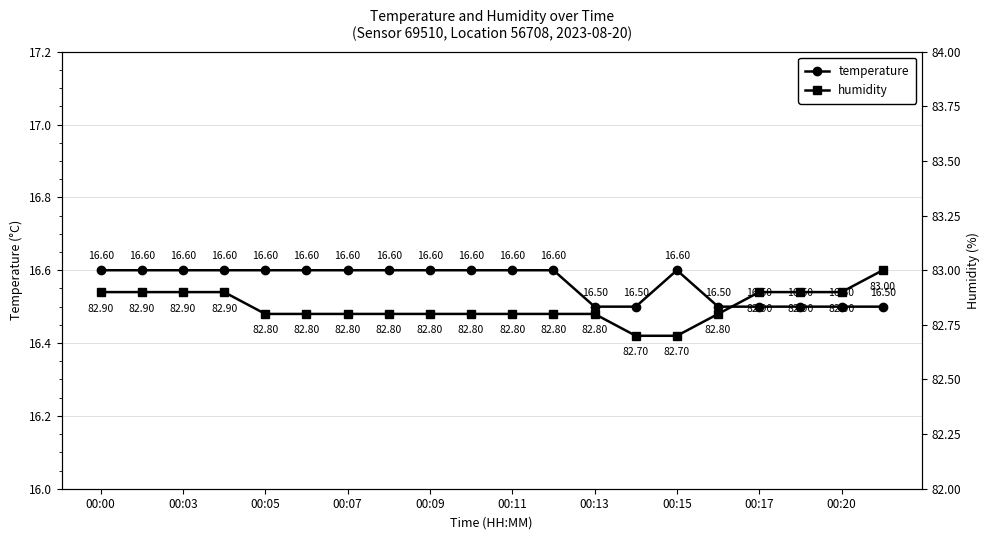

What is the difference between the second highest and minimum values in the temperature series?

0.1